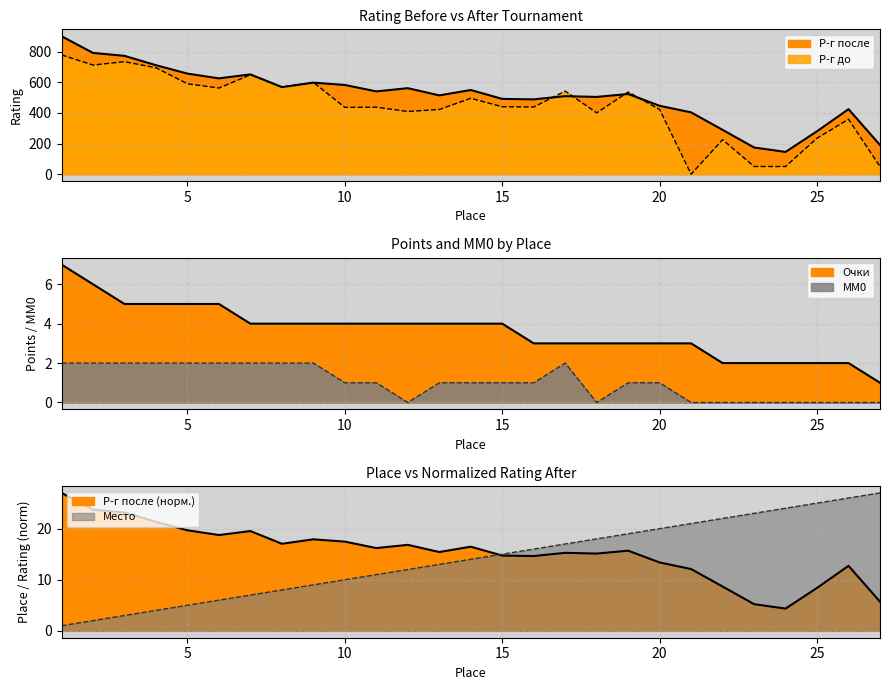

What is the value of the Р-г после point at the 8th from the left?

17.0